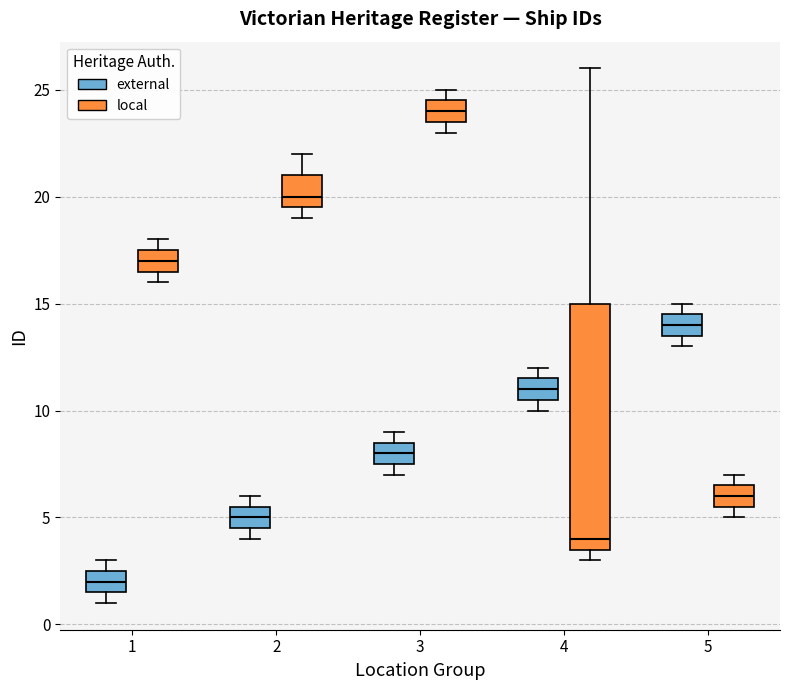

Reading left to right, read every box against the y-axis: the position of its median line, the range the box covers, and the ends of its whiskers. The values are not printed on the chart, so give them approximately, as read against the axis.

1 (external): median 2.0, box 1.5 to 2.5, whiskers 1.0 to 3.0
1 (local): median 17.0, box 16.5 to 17.5, whiskers 16.0 to 18.0
2 (external): median 5.0, box 4.5 to 5.5, whiskers 4.0 to 6.0
2 (local): median 20.0, box 19.5 to 21.0, whiskers 19.0 to 22.0
3 (external): median 8.0, box 7.5 to 8.5, whiskers 7.0 to 9.0
3 (local): median 24.0, box 23.5 to 24.5, whiskers 23.0 to 25.0
4 (external): median 11.0, box 10.5 to 11.5, whiskers 10.0 to 12.0
4 (local): median 4.0, box 3.5 to 15.0, whiskers 3.0 to 26.0
5 (external): median 14.0, box 13.5 to 14.5, whiskers 13.0 to 15.0
5 (local): median 6.0, box 5.5 to 6.5, whiskers 5.0 to 7.0